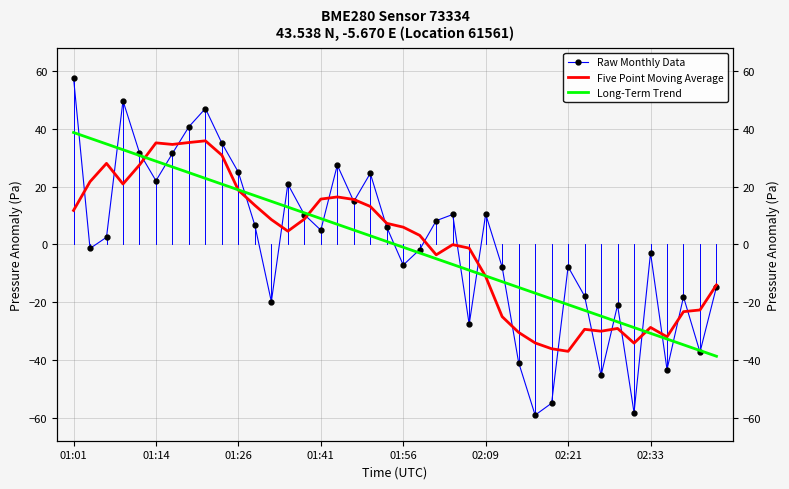

What are all the series names shown in the legend?

Raw Monthly Data, Five Point Moving Average, Long-Term Trend